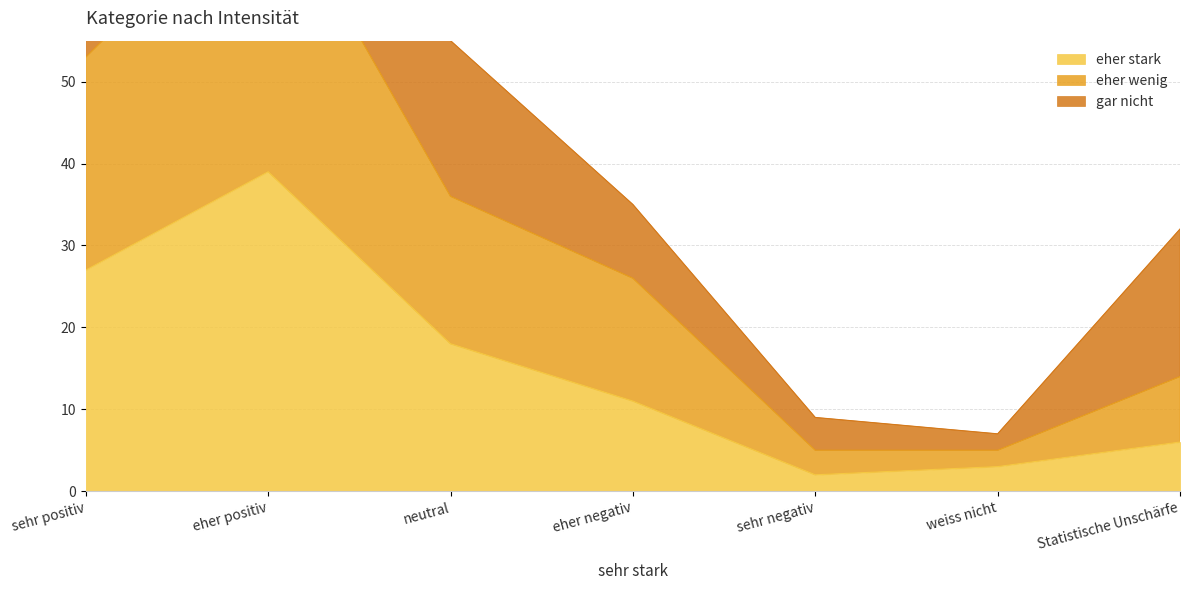

True or false: eher wenig and eher stark intersect in this chart.

False